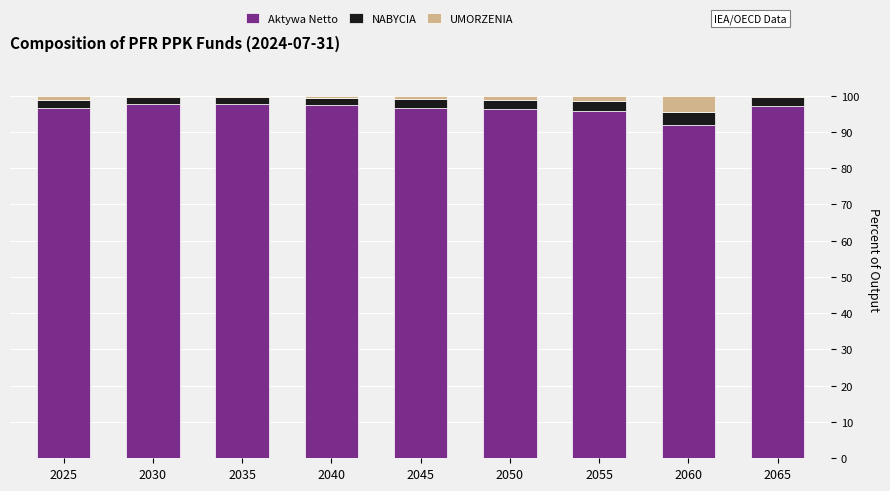

Does the chart contain stacked bars?

Yes